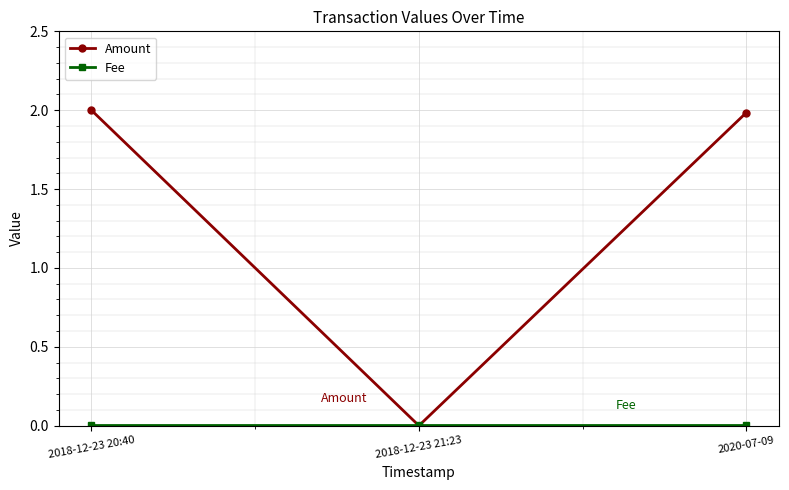

What is the label of the 2nd point from the left?

2018-12-23 21:23